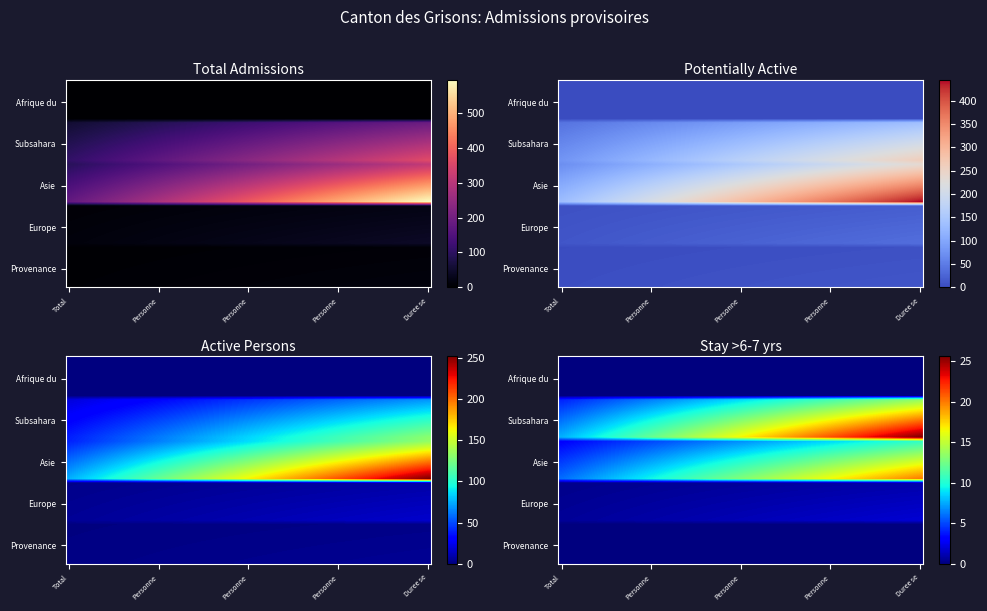

Is the value of Asie at 1 greater than the value of Afrique du Nord at 3?

Yes